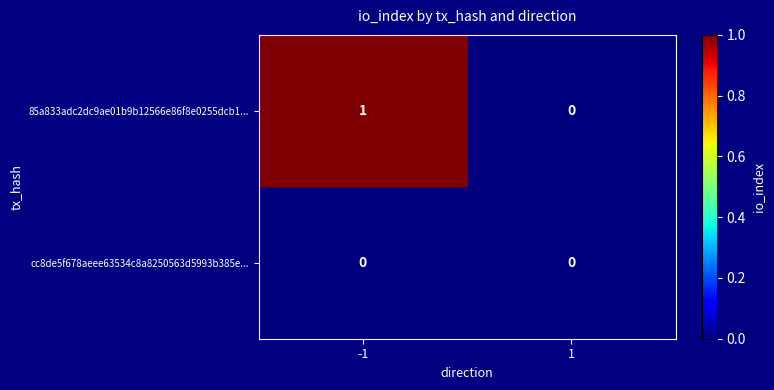

Reading left to right, list all the values displayed in this chart.

85a833adc2dc9ae01b9b12566e86f8e0255dcb1...: 1	0
cc8de5f678aeee63534c8a8250563d5993b385e...: 0	0